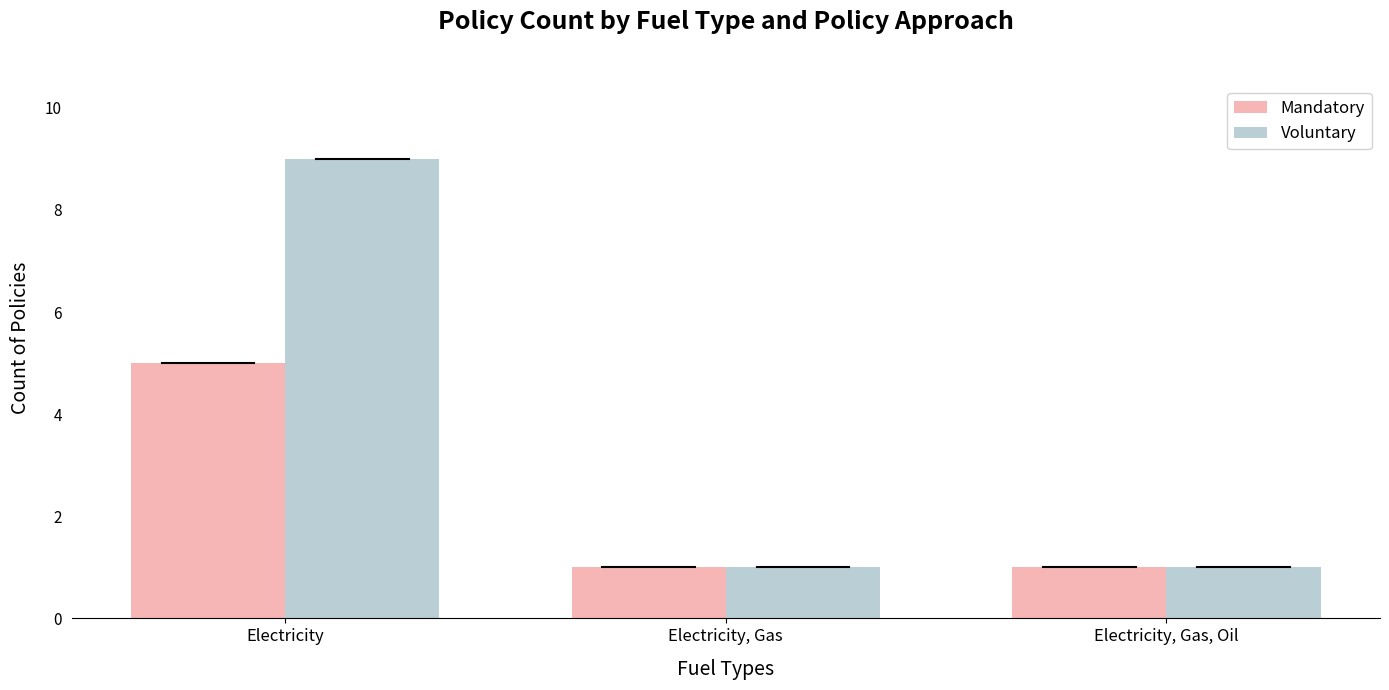

Rank the series by their maximum value, from highest to lowest.

Voluntary, Mandatory